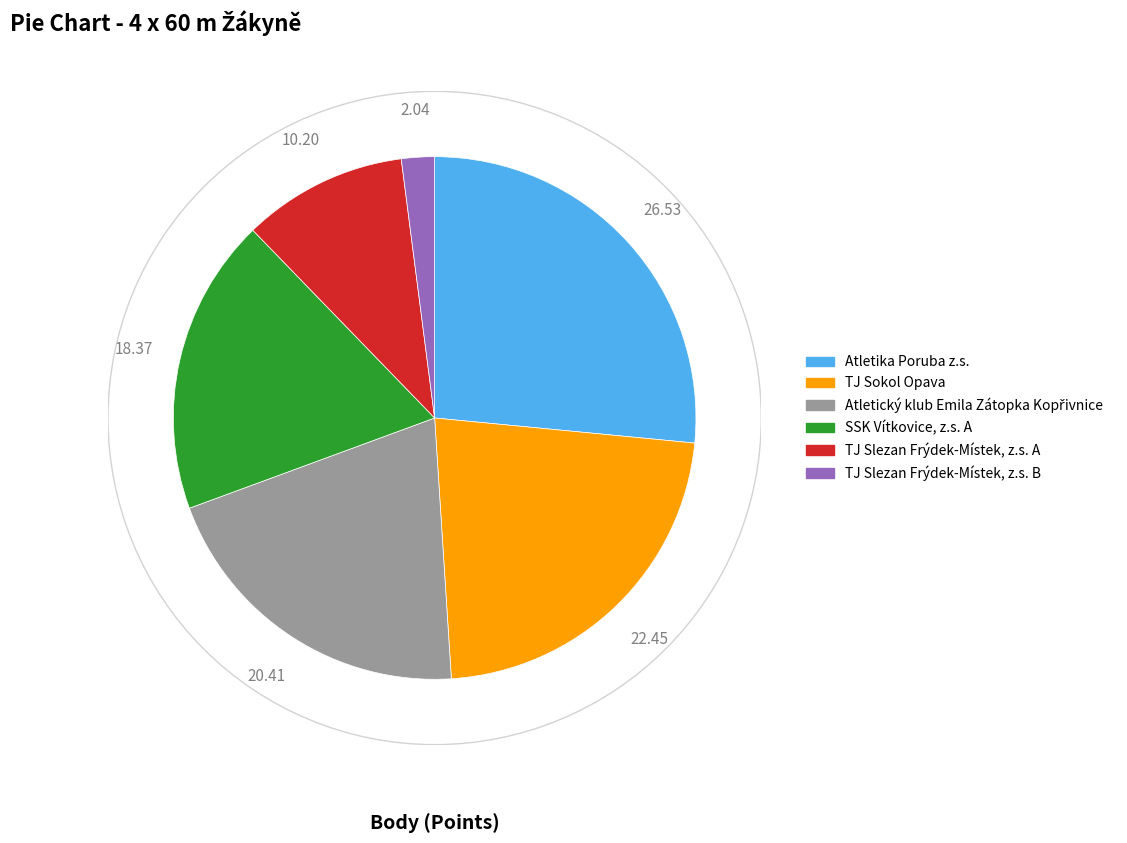

Is the sum of Atletika Poruba z.s. and TJ Sokol Opava greater than half?

No